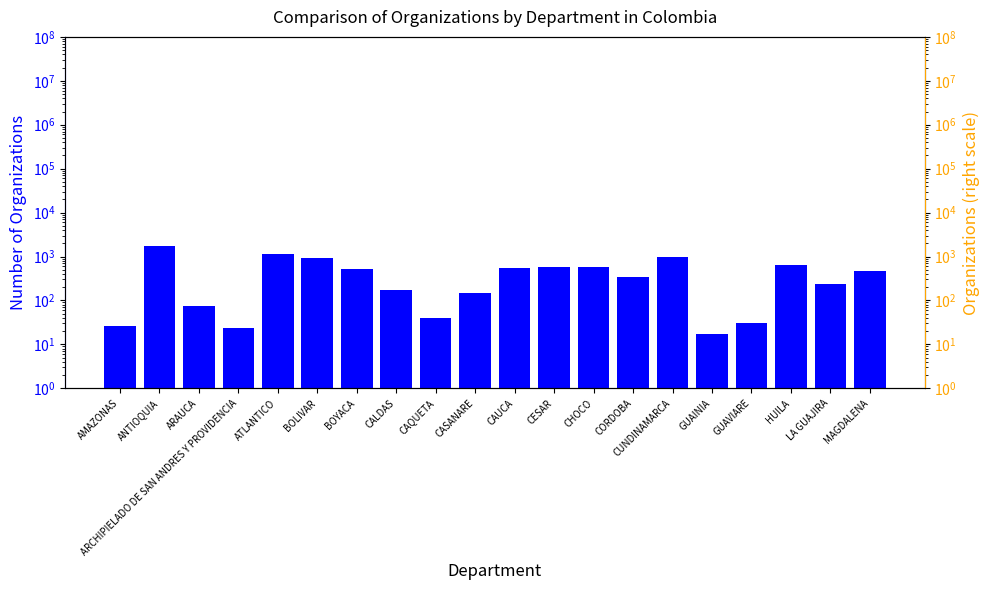

Which has a higher value, CAQUETA or HUILA?

HUILA